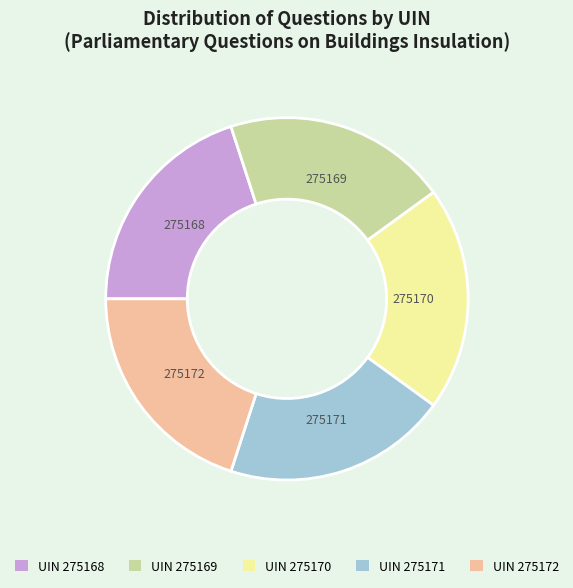

Does any single category account for the majority?

No